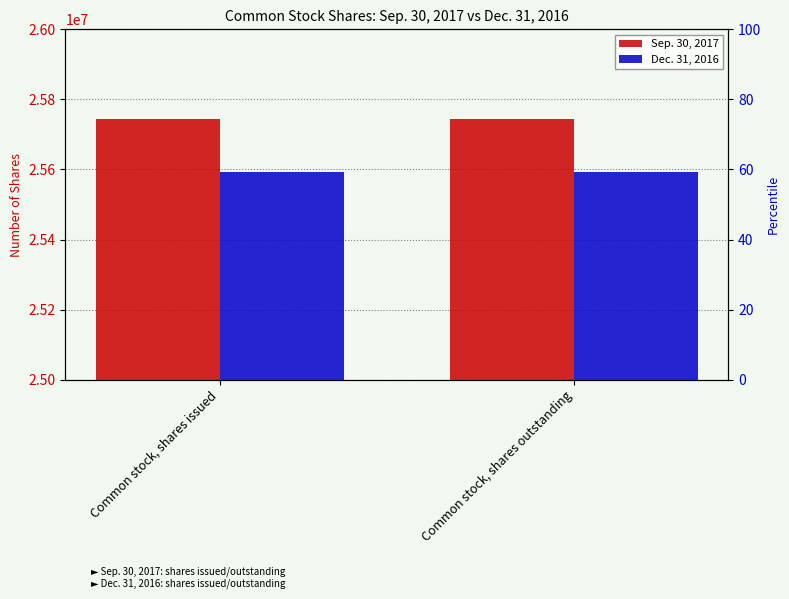

At which category does the chart reach its peak across all series?

Common stock, shares issued